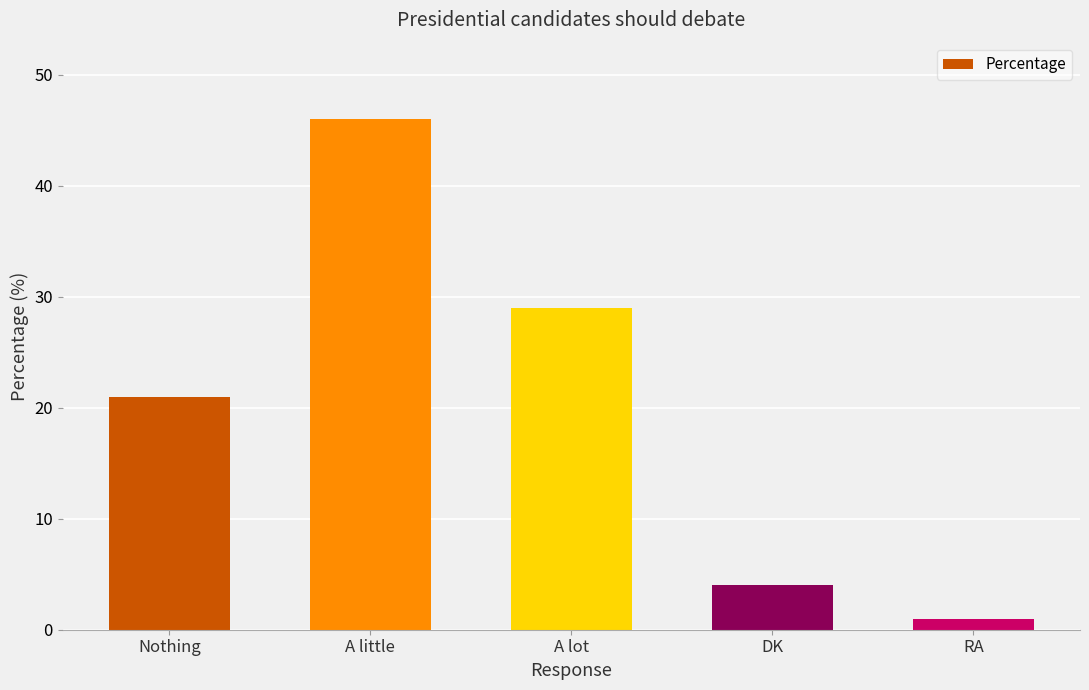

Reading left to right, transcribe all the data shown in this chart.

Nothing=21	A little=46	A lot=29	DK=4	RA=1